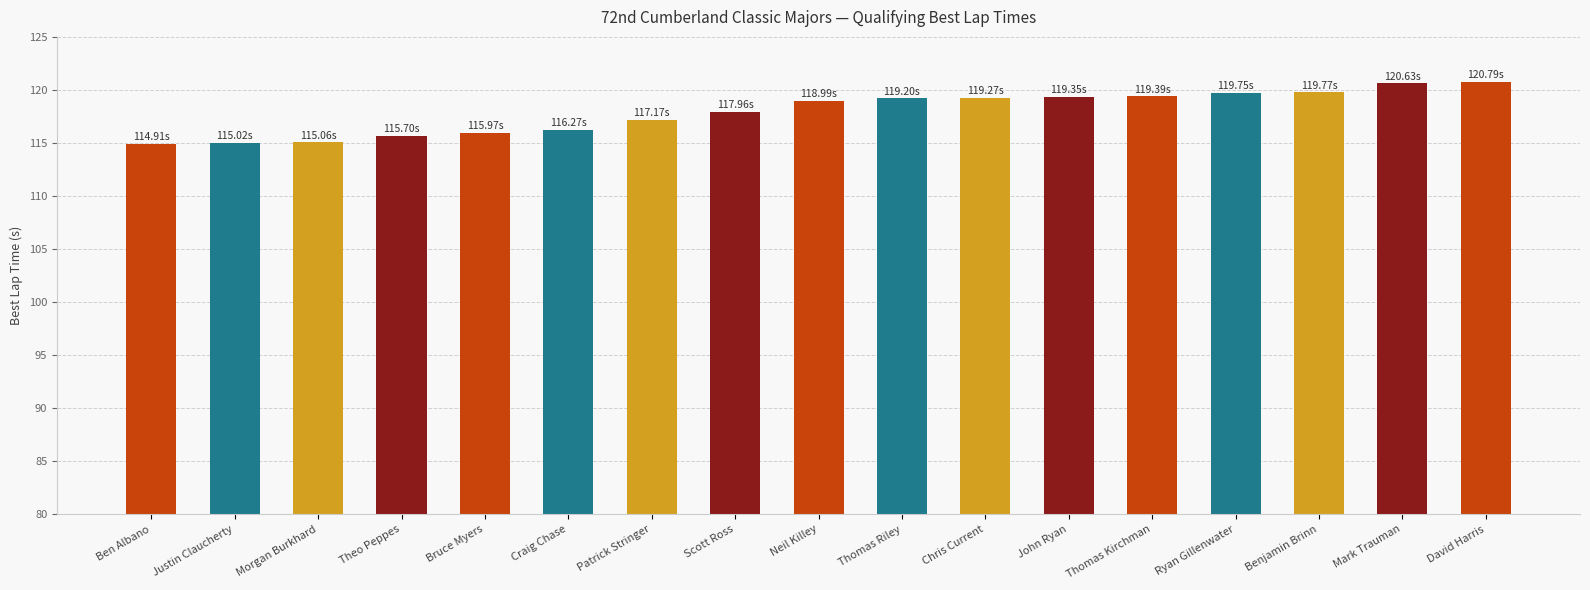

What is the ratio of the value at Morgan Burkhard to the value at David Harris?

1.0